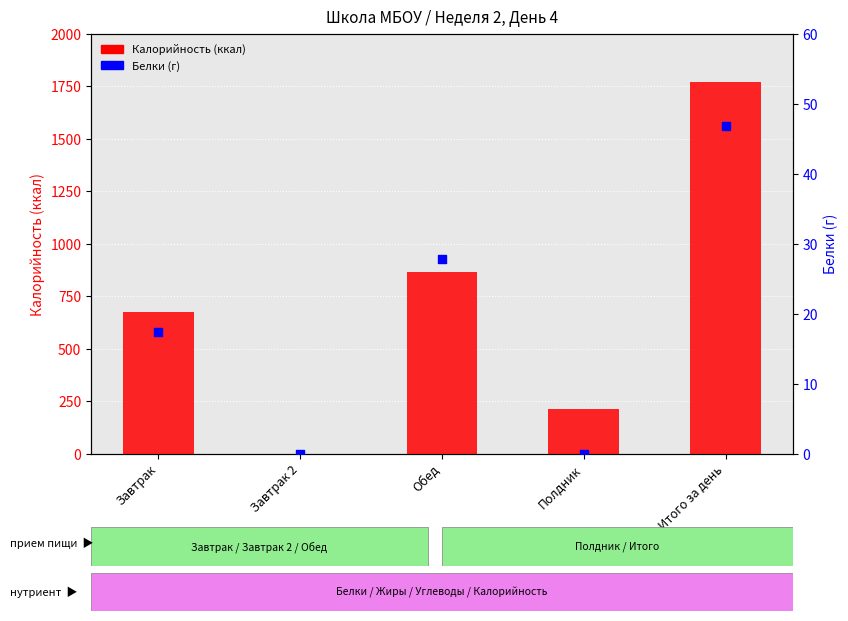

What is the total value across all series at Обед?

890.2